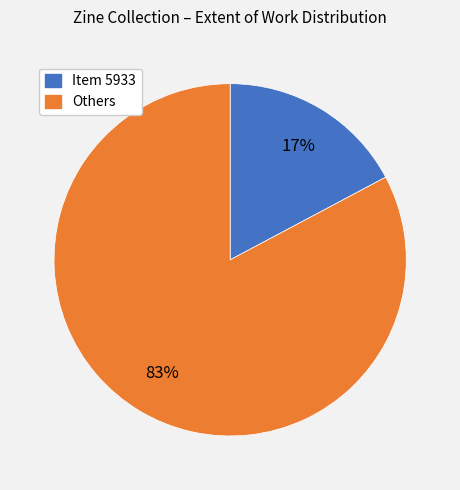

Is there a majority slice in this chart?

Yes